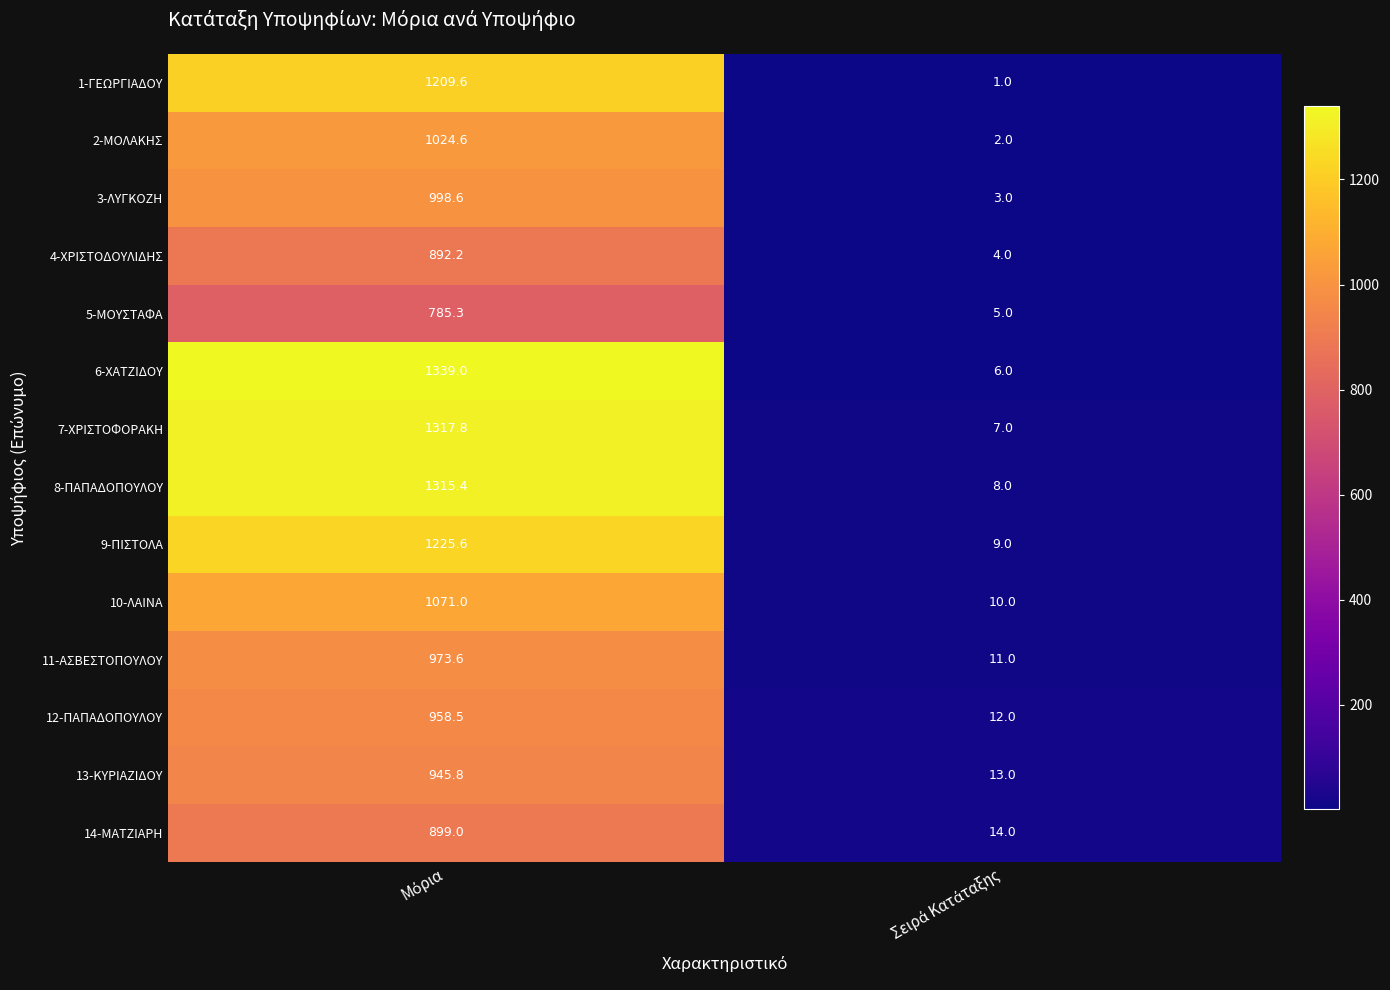

At how many categories does at least one series exceed 816?

1